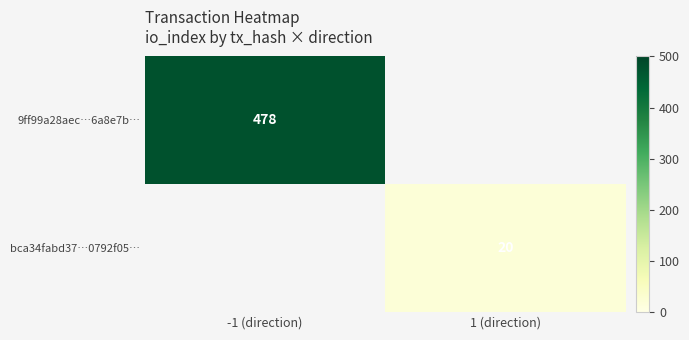

The 9ff99a28aec…6a8e7b… series shows 478 at -1 (direction). True or false?

True